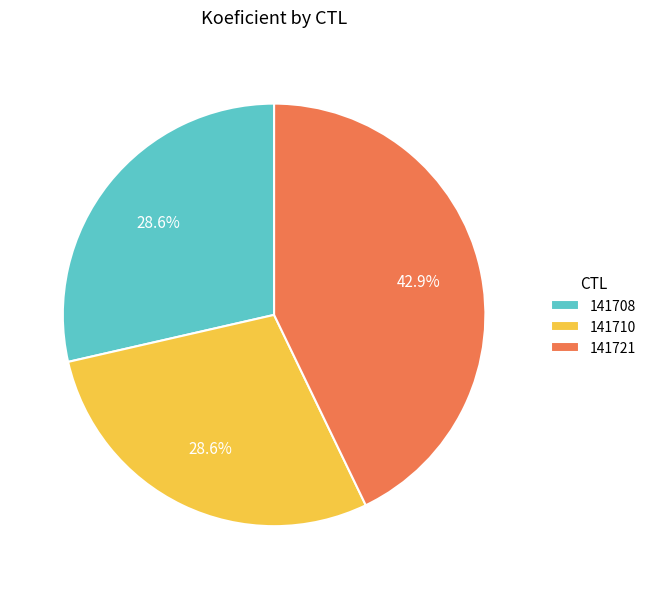

What is the ratio of the value at 141708 to the value at 141710?

1.0